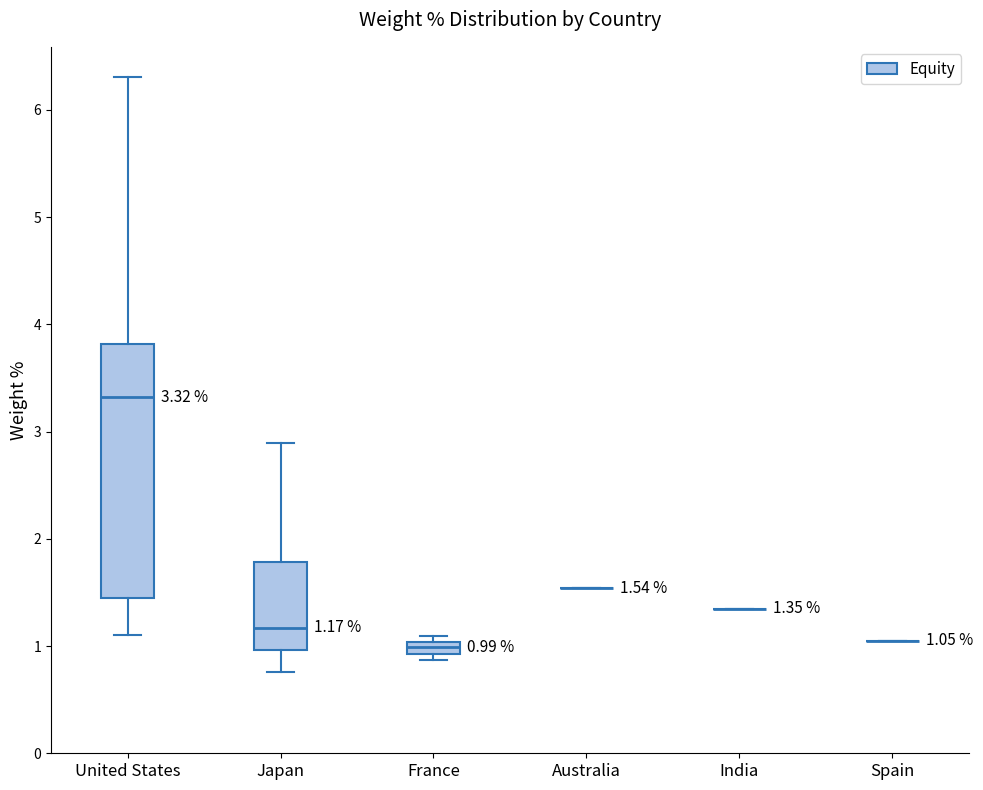

Which box is the tallest, from its lower edge to its upper edge?

United States